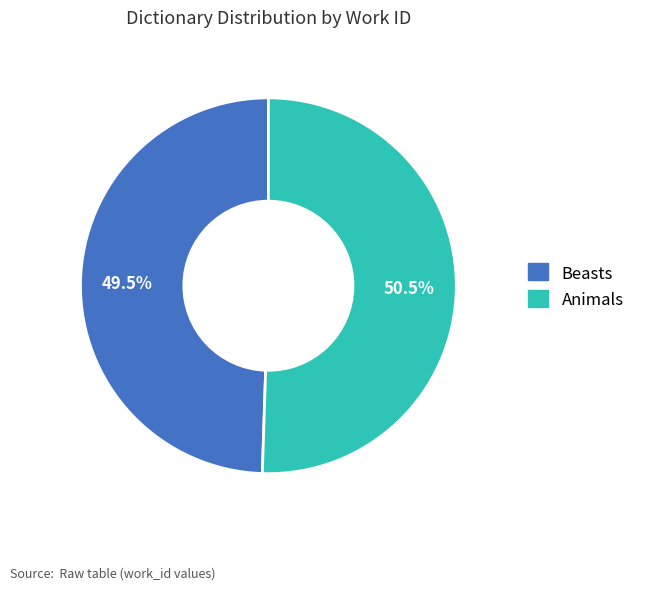

To the nearest percent, what is the average slice percentage?

50%